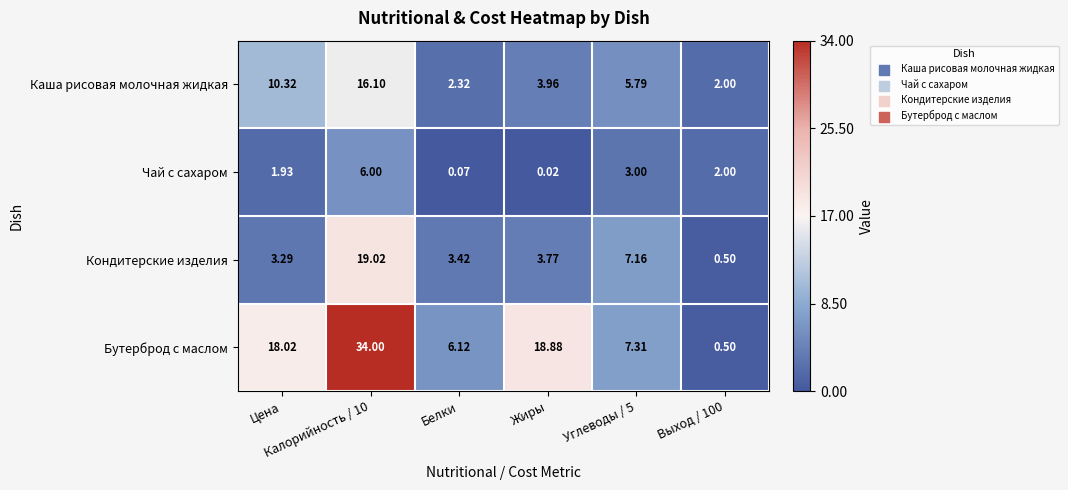

Which series has the largest range (max minus min)?

Бутерброд с маслом